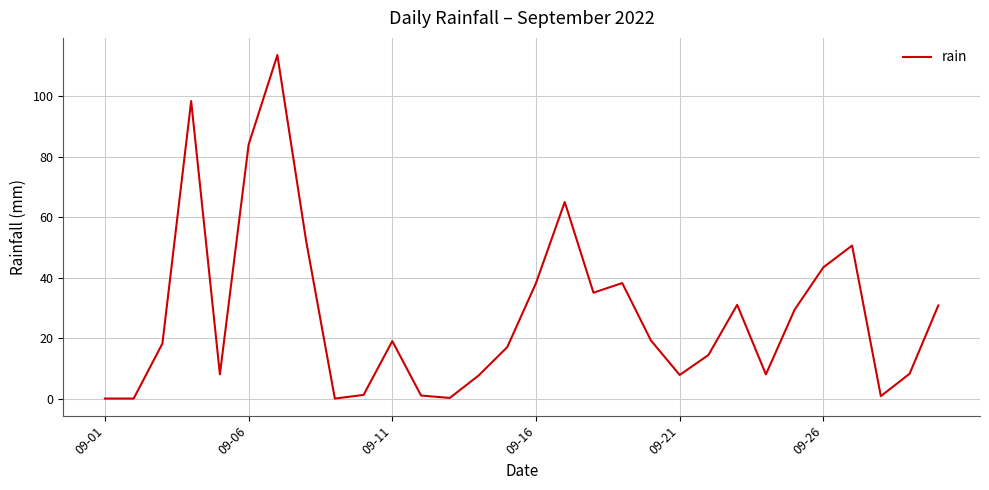

What is the maximum value shown in the chart?

113.6